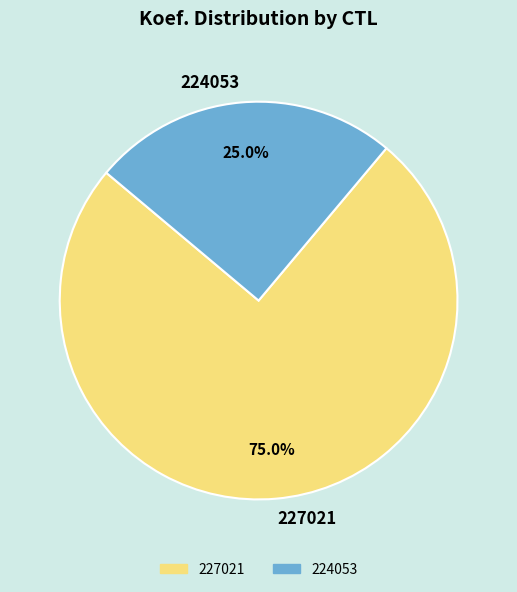

What is the largest slice in the pie chart?

227021